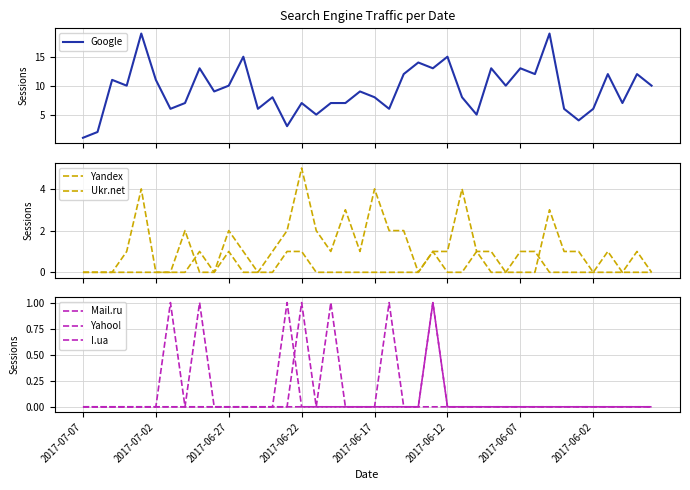

Count the Yahoo! values in the range 0 to 1.

40